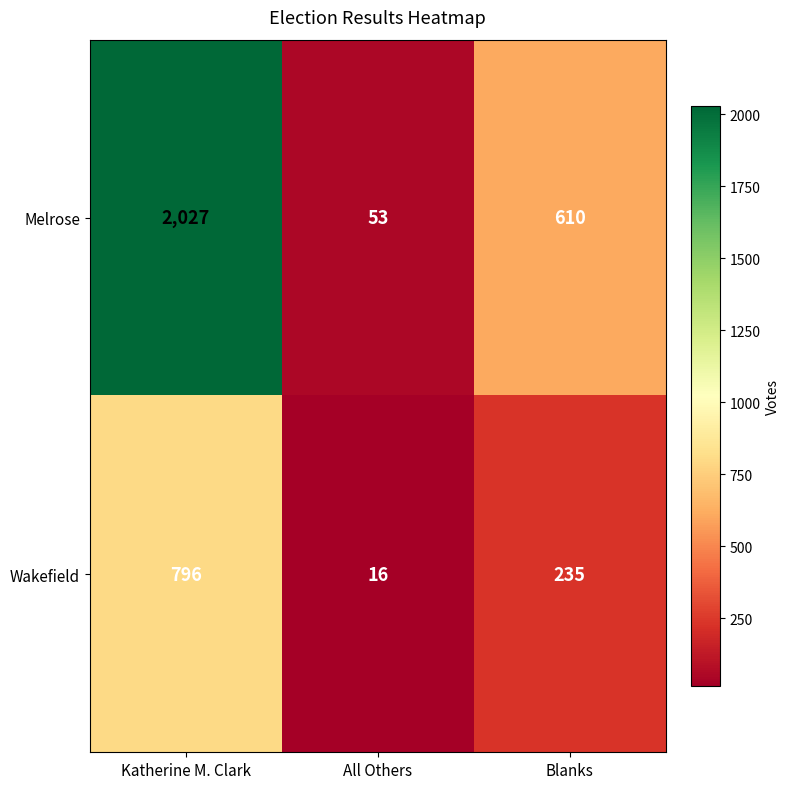

Between Katherine M. Clark and All Others, which series saw the biggest shift?

Melrose